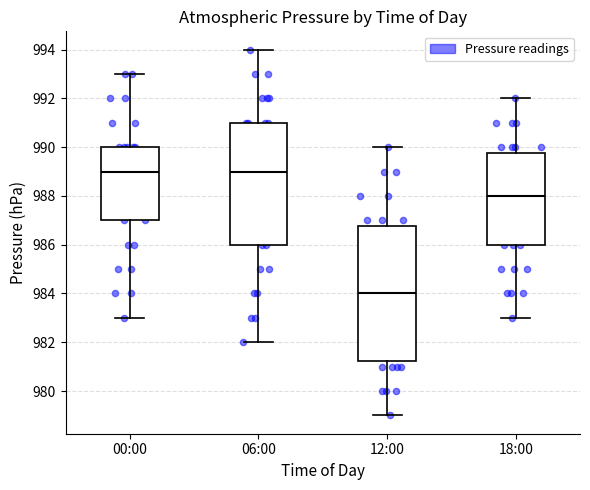

Which box is the tallest, from its lower edge to its upper edge?

12:00